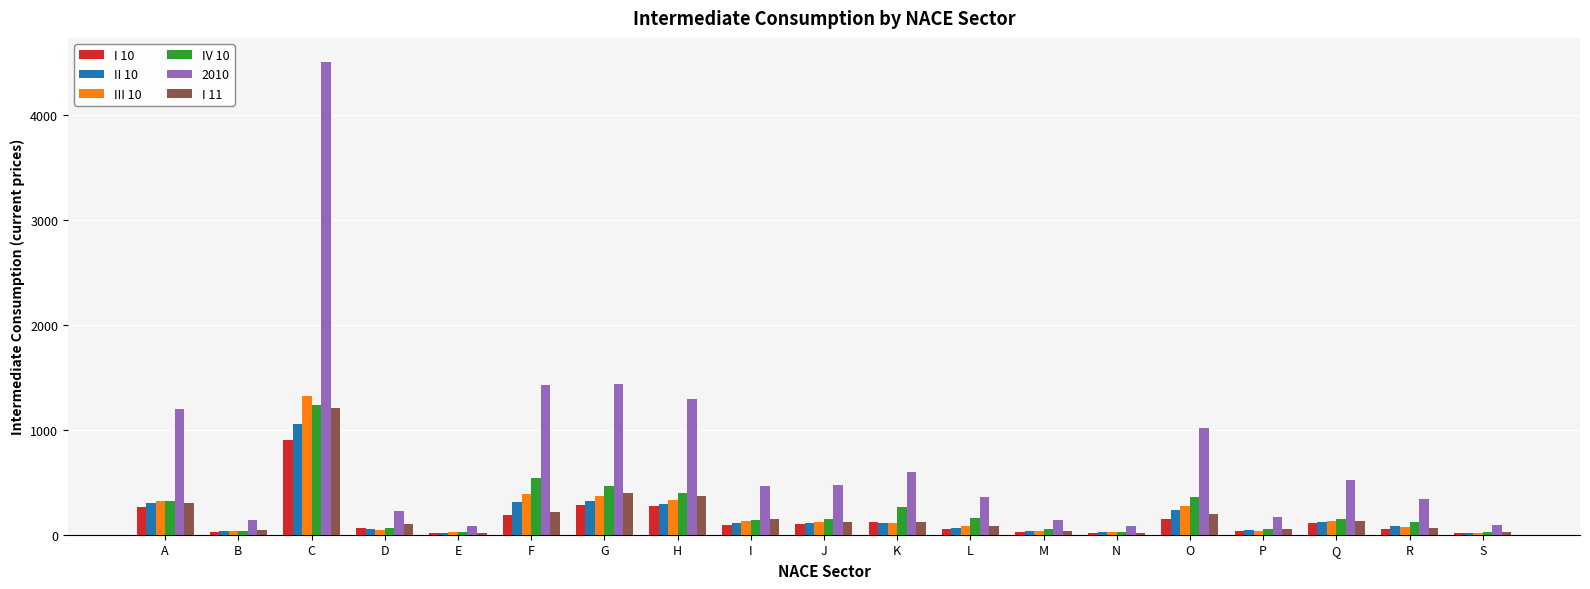

True or false: 2010 has a value of 1824.8 at H.

False